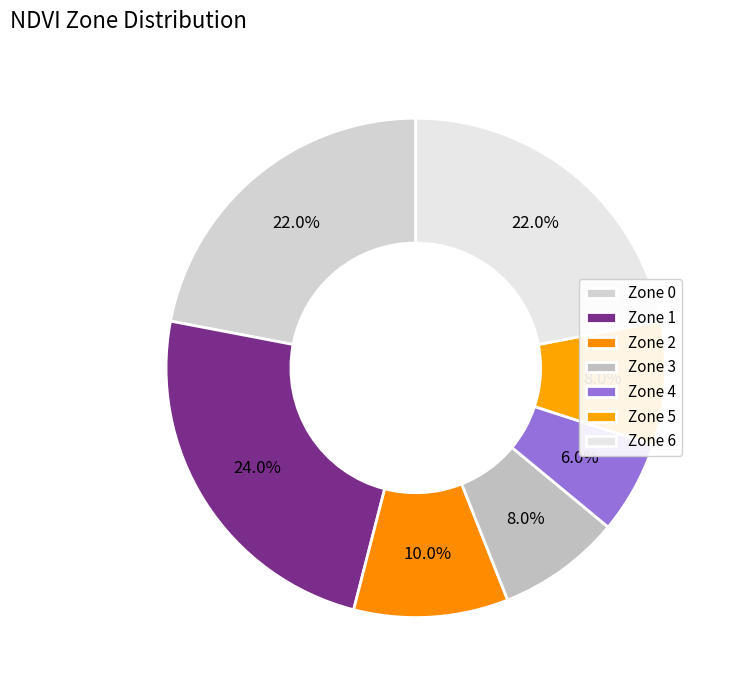

Does Zone 6 account for over 50% of the chart?

No